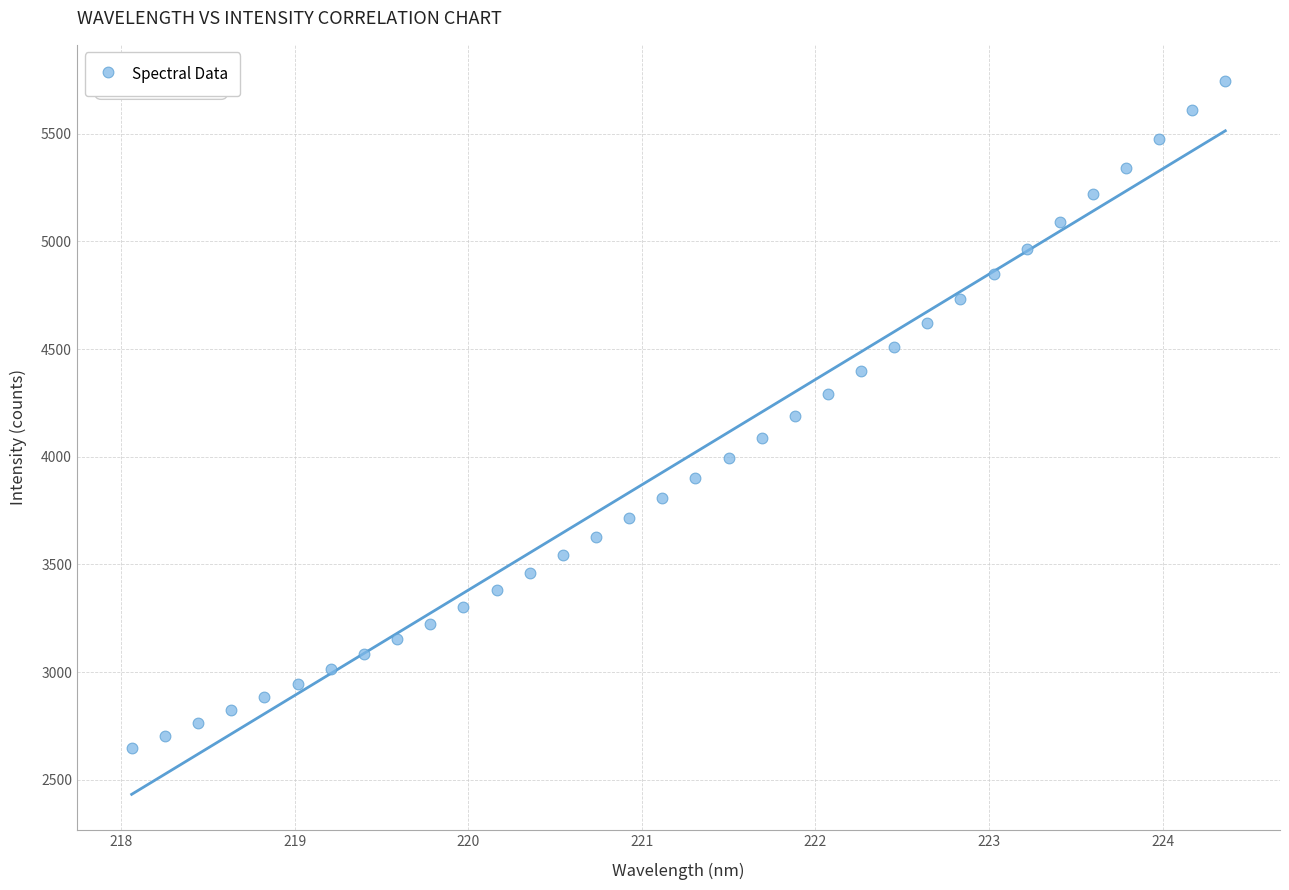

What is the range of X values (max minus min)?

6.3